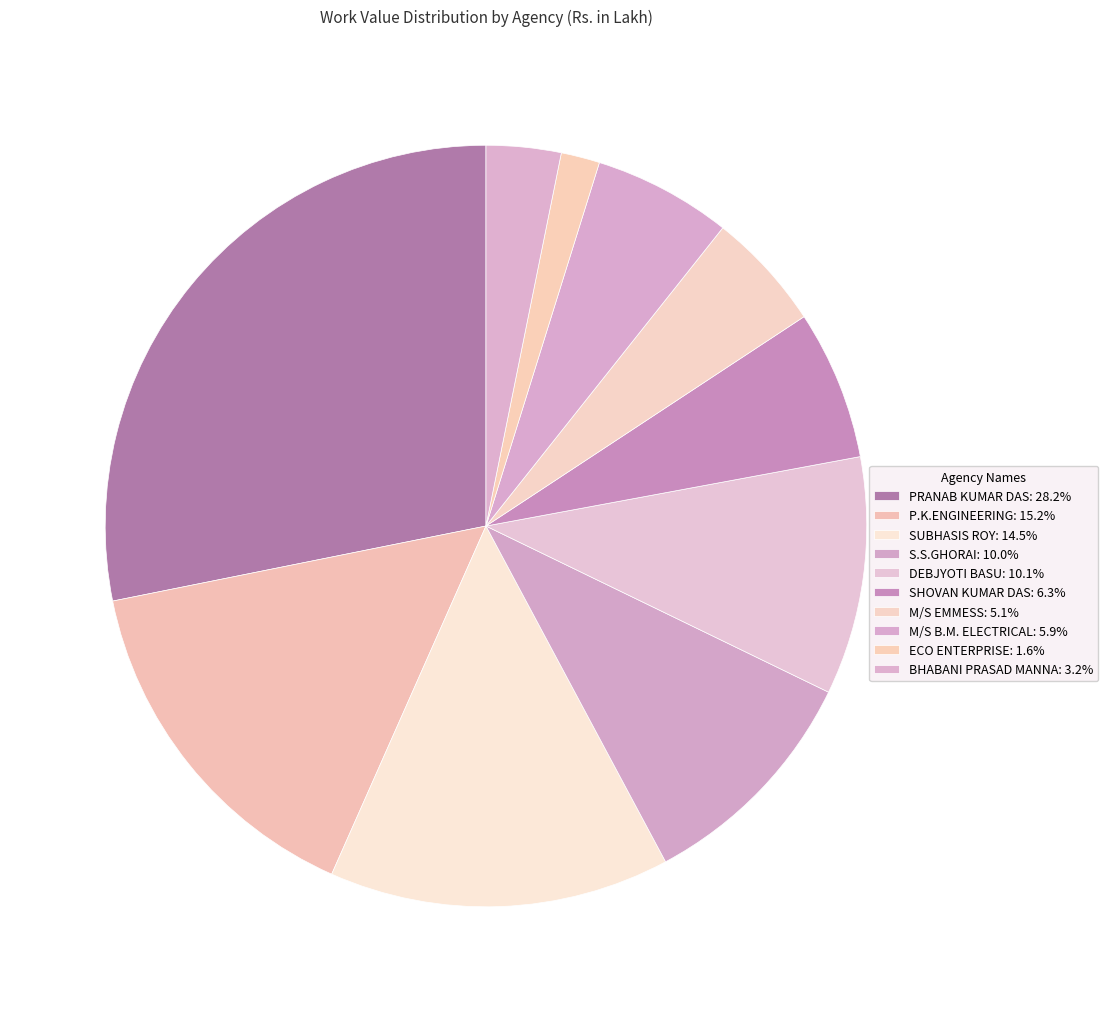

How much of the chart is everything except M/S B.M. ELECTRICAL?

94.1%